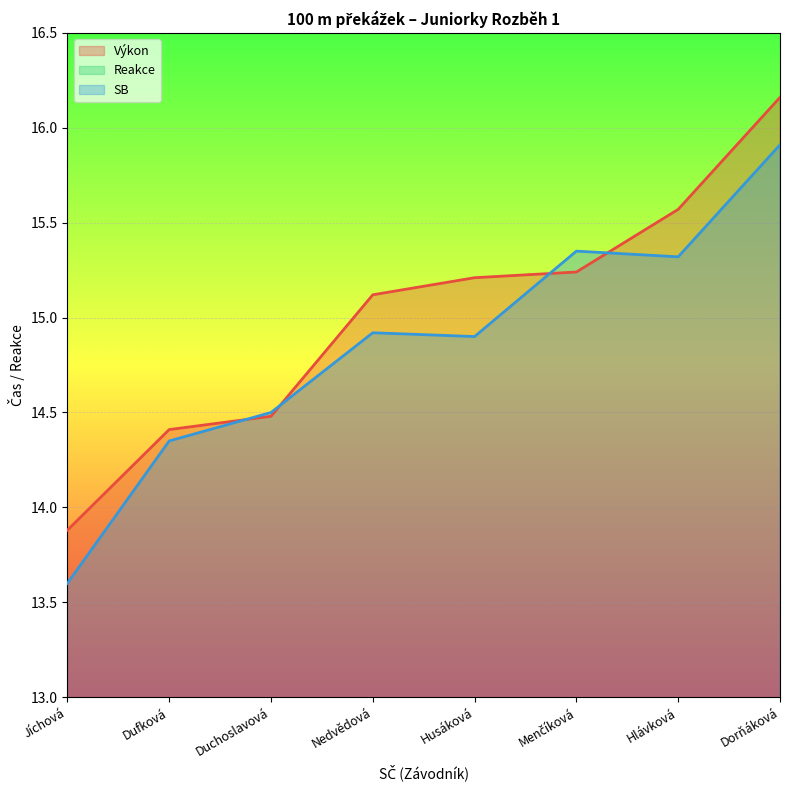

True or false: Výkon and Reakce intersect in this chart.

False